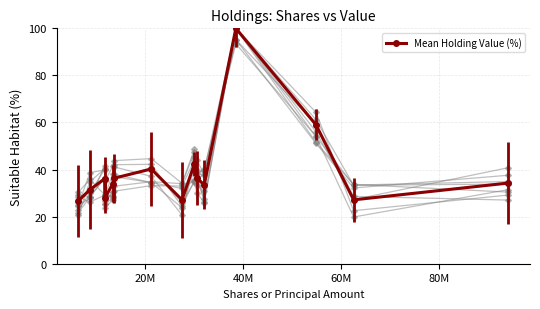

True or false: Mean Holding Value (%) has more than 2 points higher than both neighbors.

True